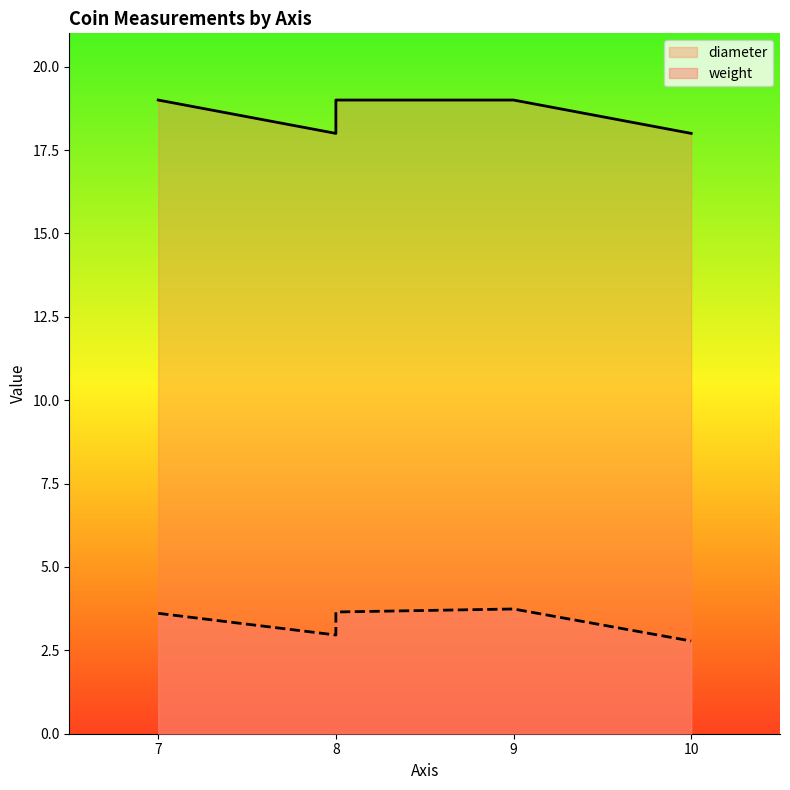

What is the sum of all weight values?

20.4